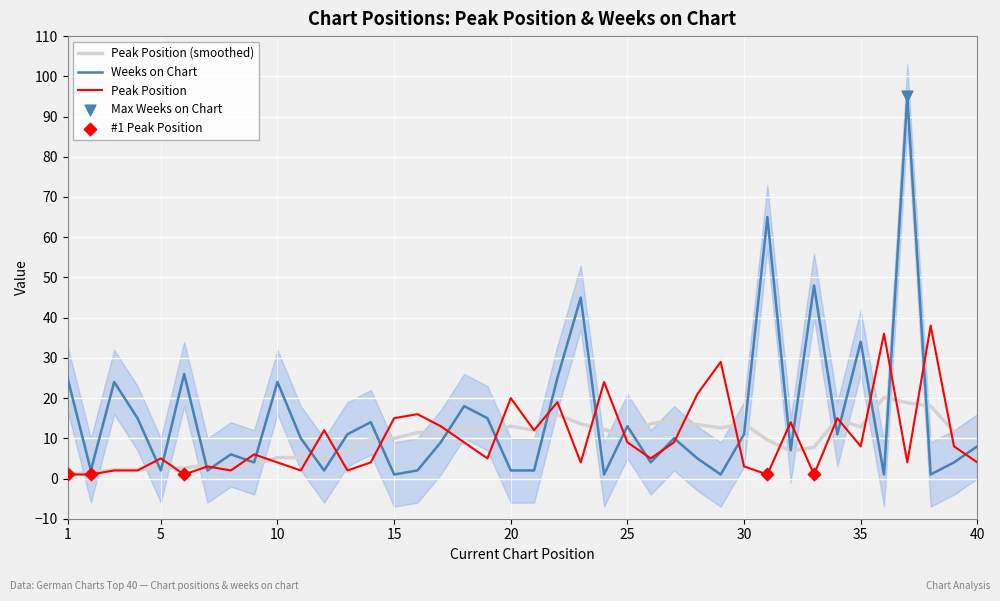

What is the total value across all series at 7?

5